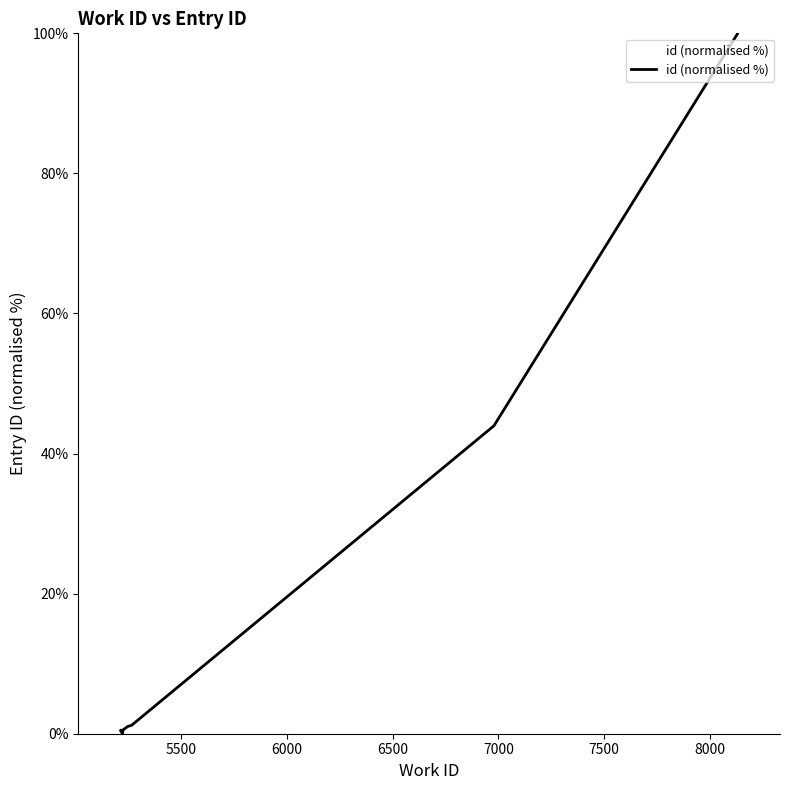

What is the average value?

24.8